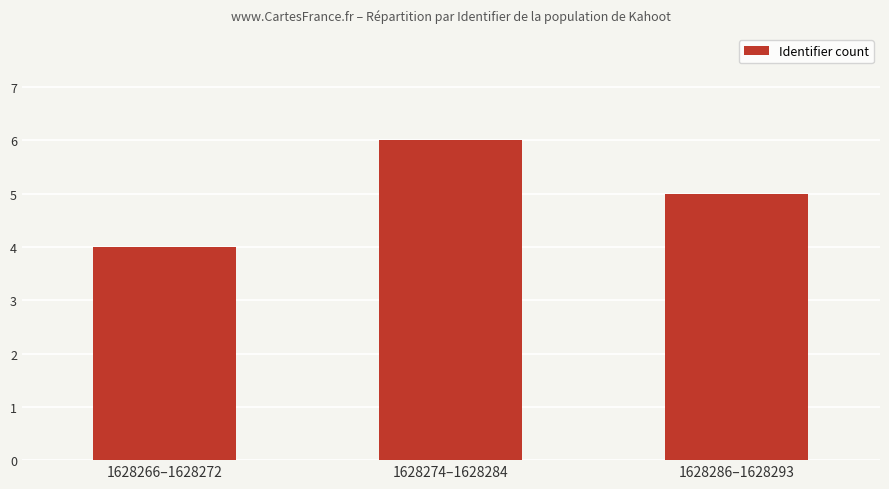

Is it true that the value at 1628266–1628272 is 4?

True